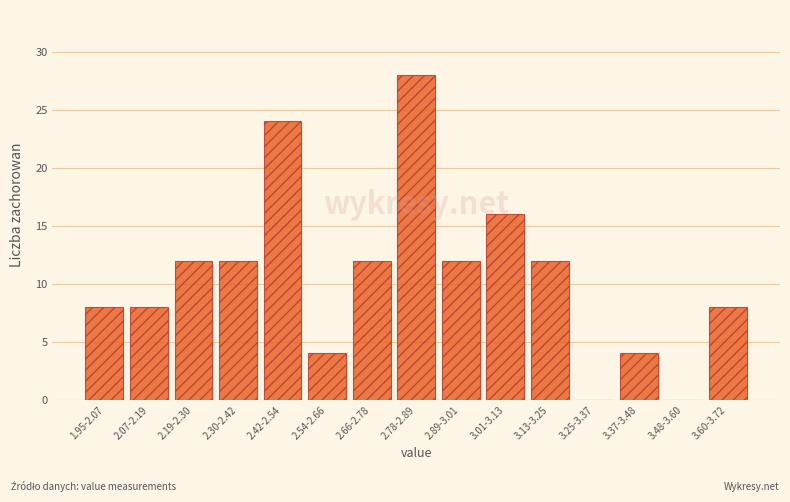

What is the maximum value shown in the chart?

28